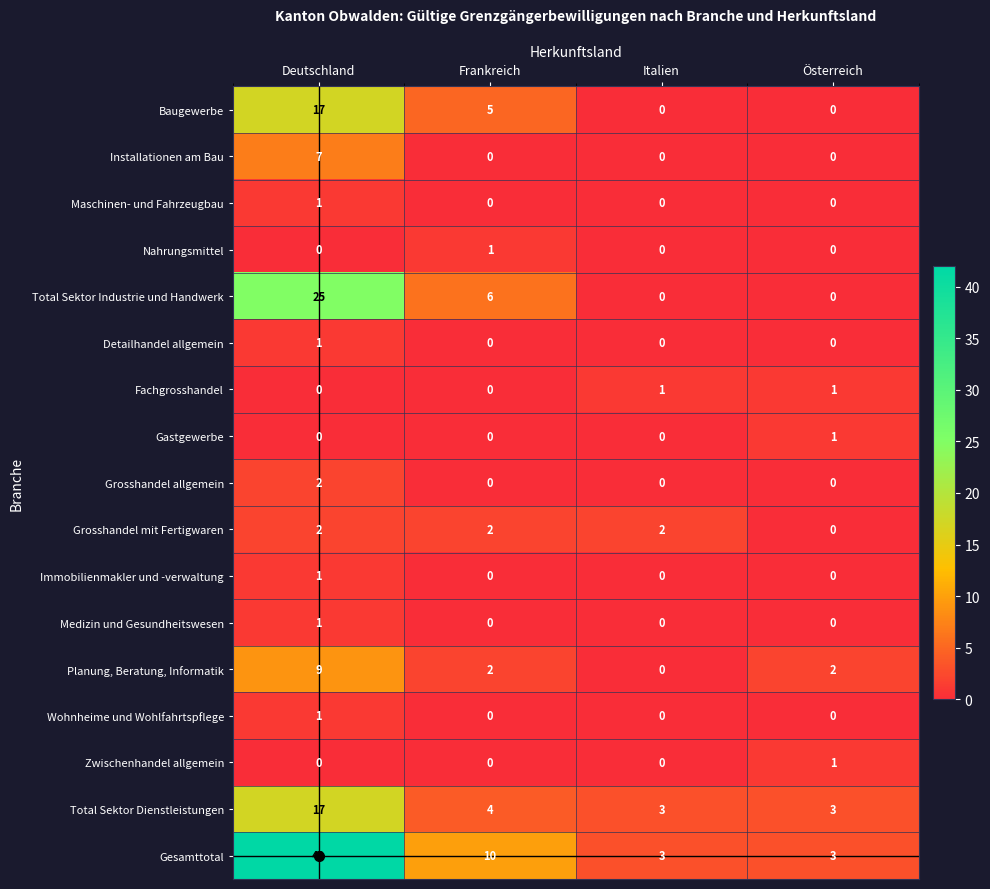

Where does the Total Sektor Dienstleistungen series first go above 4?

Deutschland